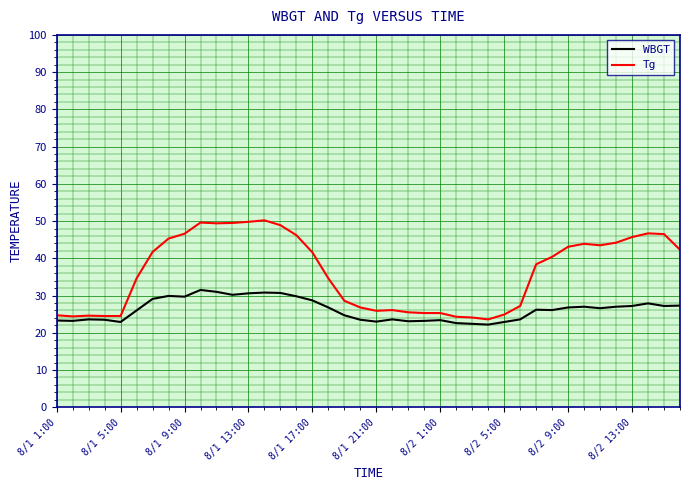

Rank the series by their average value, from highest to lowest.

Tg, WBGT